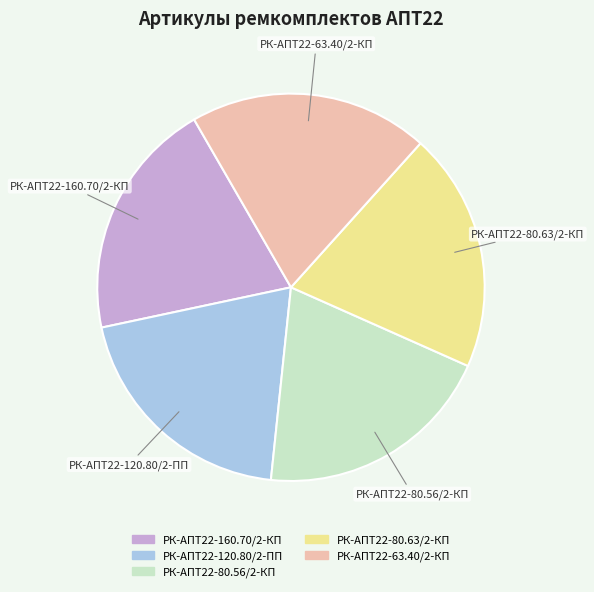

The РК-АПТ22-120.80/2-ПП slice represents 20% of the pie. True or false?

True